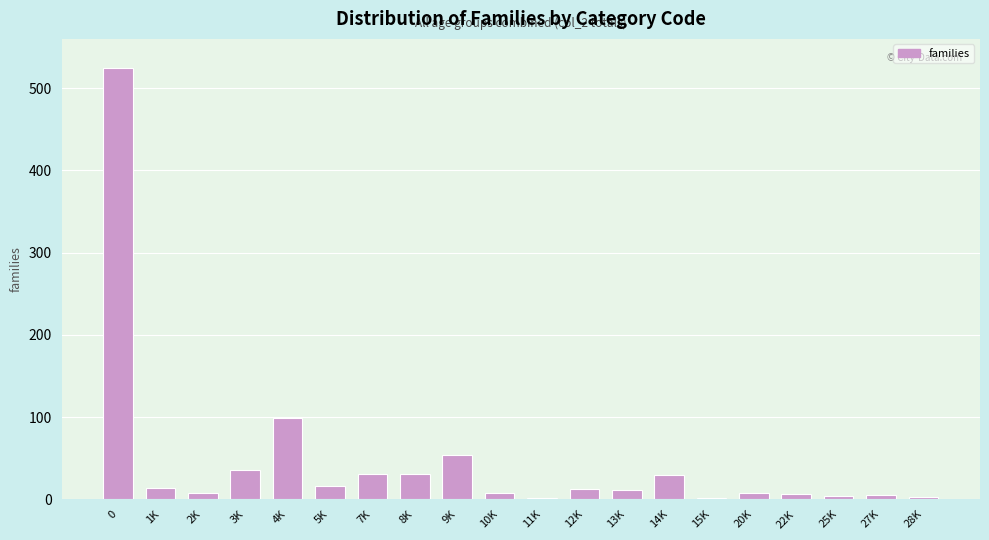

Where is the data nearest to the value 263?

4K